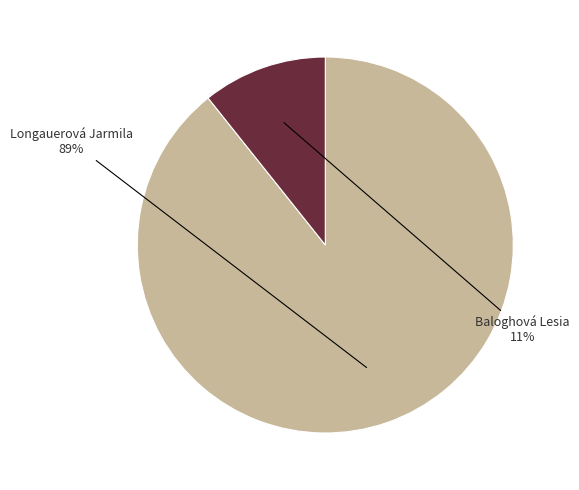

Rank the categories by value from highest to lowest.

Longauerová Jarmila, Baloghová Lesia